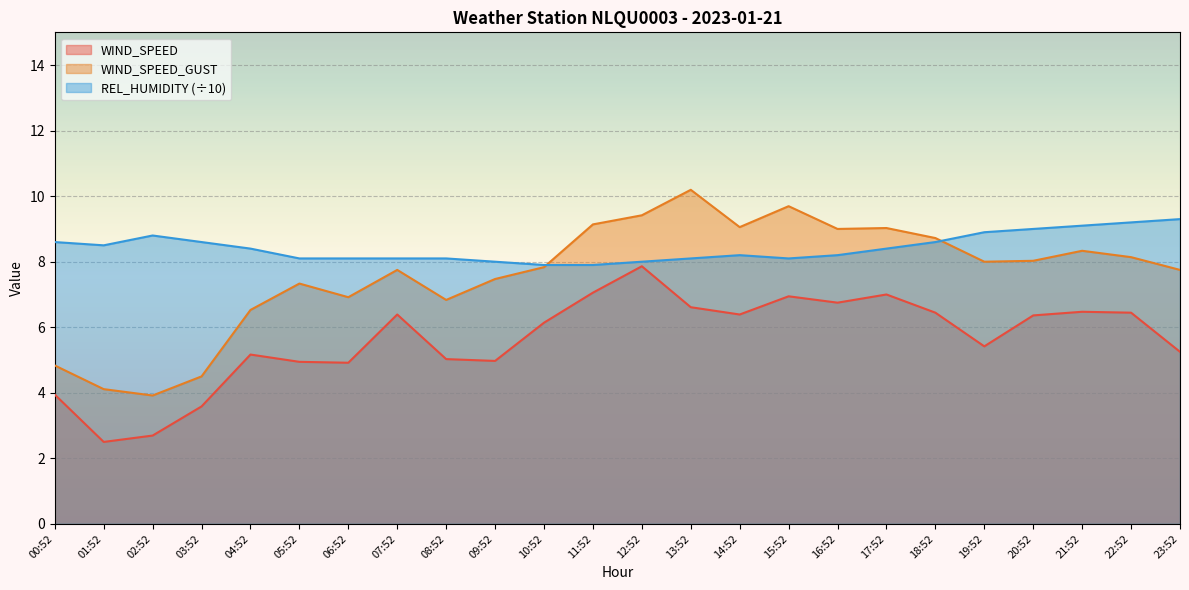

Reading right to left, what are all the values shown in this chart?

WIND_SPEED: 5.2	6.4	6.5	6.4	5.4	6.4	7.0	6.8	6.9	6.4	6.6	7.9	7.1	6.1	5.0	5.0	6.4	4.9	4.9	5.2	3.6	2.7	2.5	3.9
WIND_SPEED_GUST: 7.7	8.1	8.3	8.0	8.0	8.7	9.0	9.0	9.7	9.1	10.2	9.4	9.1	7.8	7.5	6.8	7.7	6.9	7.3	6.5	4.5	3.9	4.1	4.8
REL_HUMIDITY: 9.3	9.2	9.1	9.0	8.9	8.6	8.4	8.2	8.1	8.2	8.1	8.0	7.9	7.9	8.0	8.1	8.1	8.1	8.1	8.4	8.6	8.8	8.5	8.6